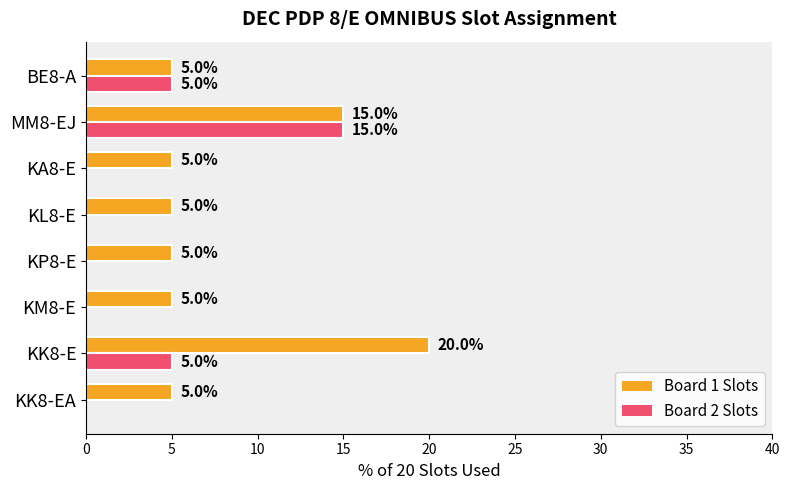

Where is Board 1 Slots nearest to the value 12?

MM8-EJ